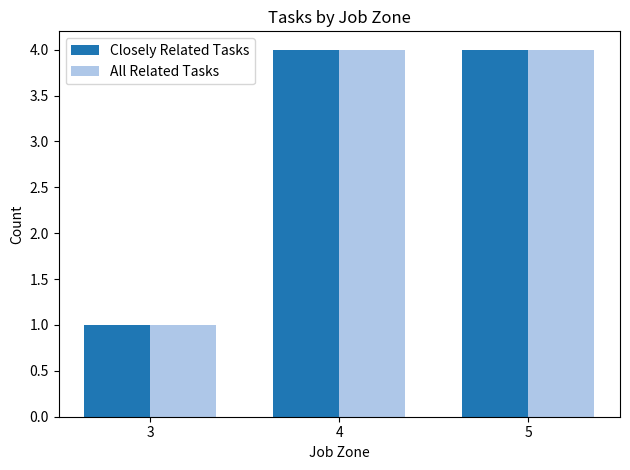

The Closely Related Tasks series shows 2 at 5. True or false?

False